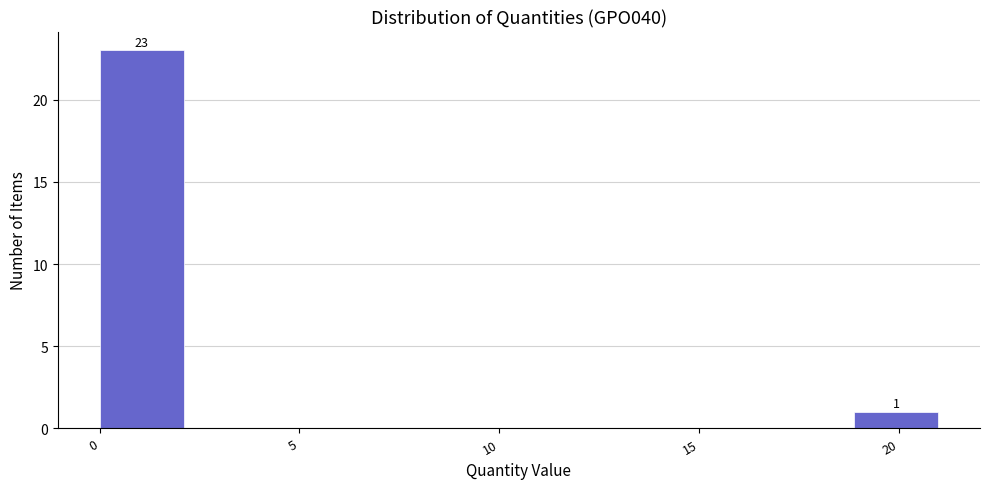

Which range on the x-axis has the tallest bar?

0.0 to 2.0